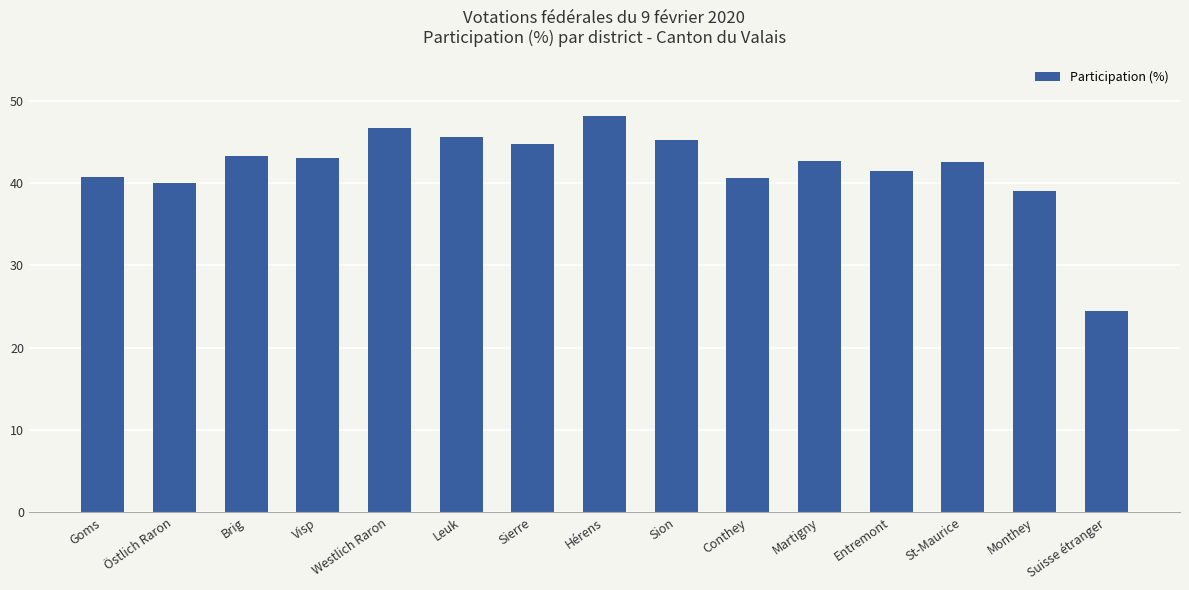

How many bars are there in total?

15